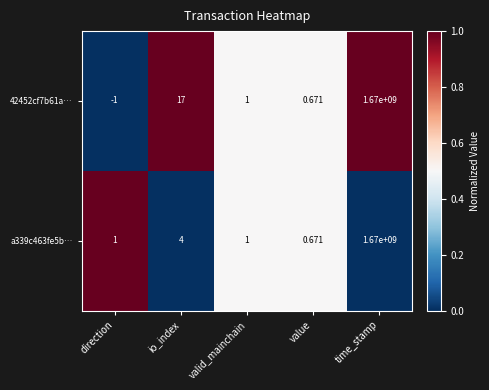

At which category does the chart reach its peak across all series?

time_stamp